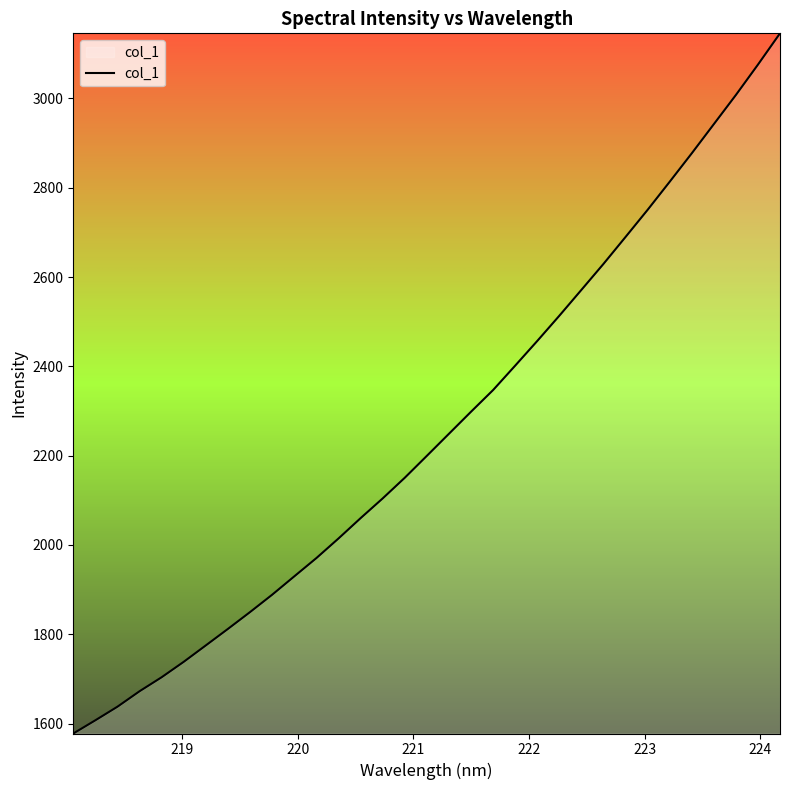

What is the maximum value shown in the chart?

3145.7